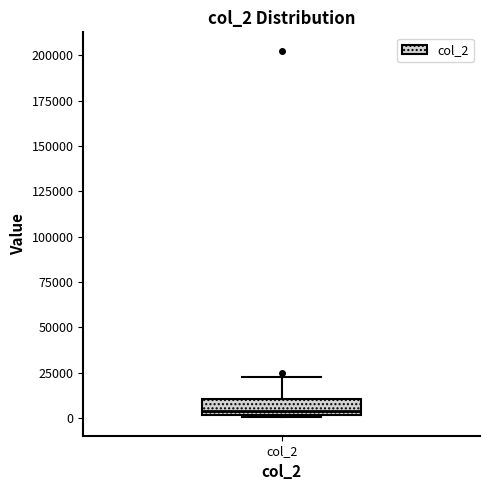

Transcribe this box plot: give where the median line is, the range the box spans, and where the two whiskers end, as read against the y-axis. The values are not printed on the chart, so give them approximately, as read against the axis.

median 5000, box 0 to 10000, whiskers 0 to 25000